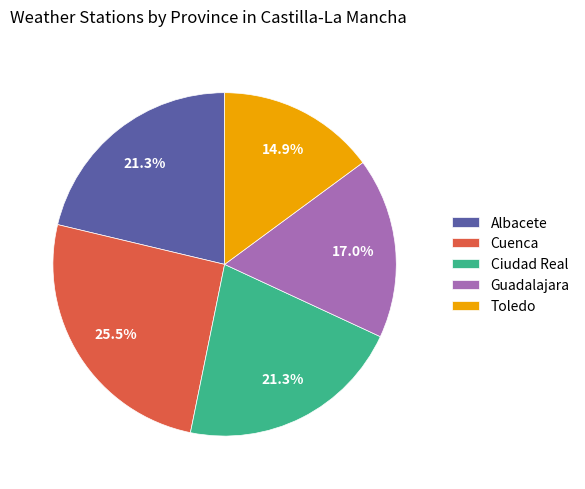

Count the number of slices in the pie.

5